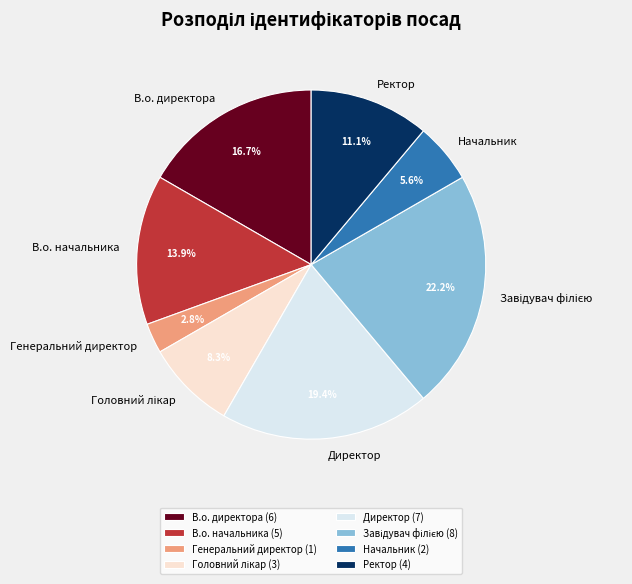

To the nearest percent, what portion does Начальник represent?

6%